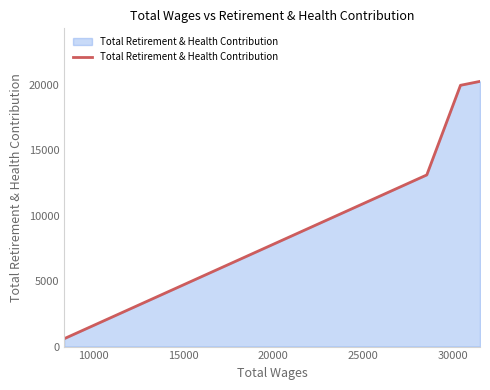

What is the smallest value displayed?

601